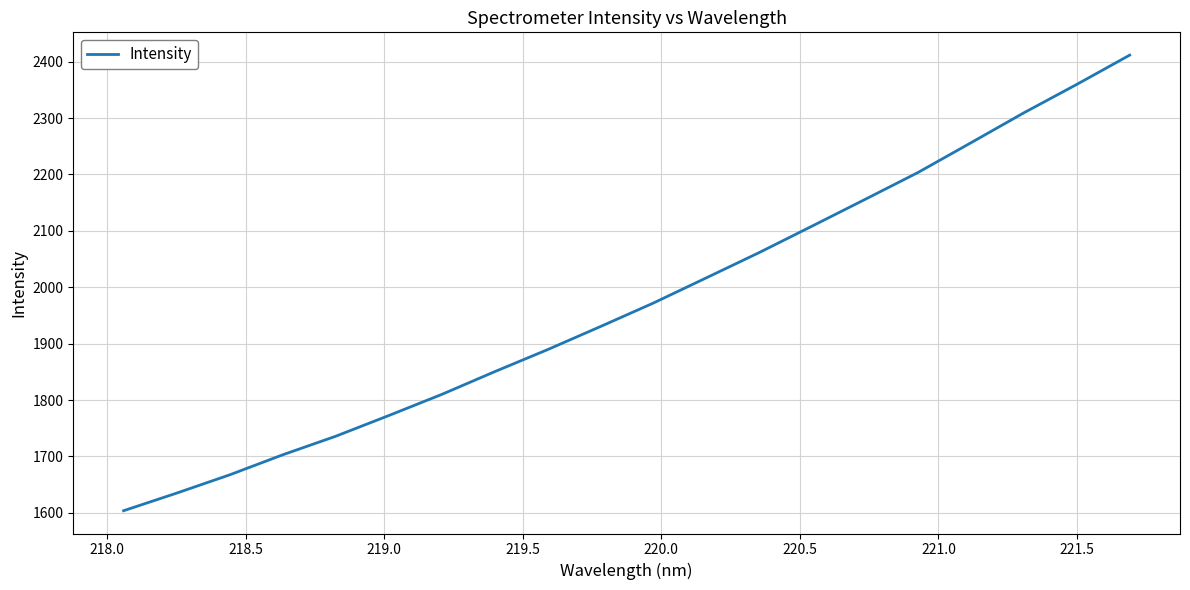

What is the greatest value displayed?

2411.7